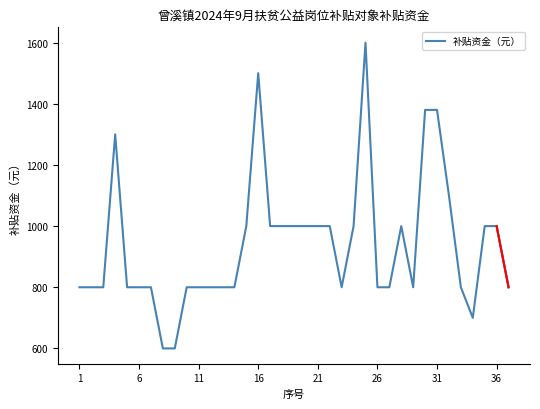

What is the maximum value shown in the chart?

1600